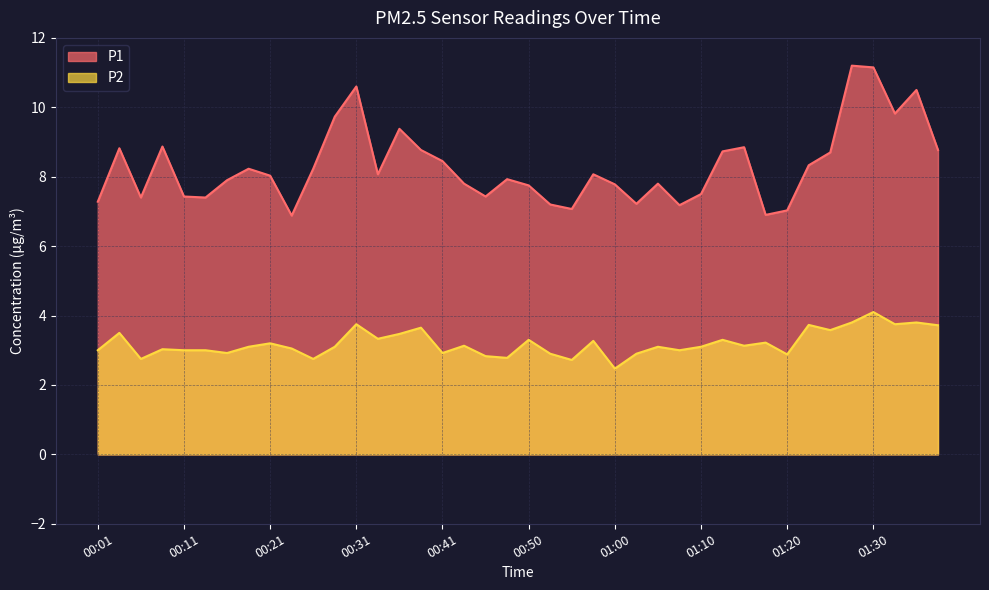

What is the difference between the second highest and minimum values in the P2 series?

1.3